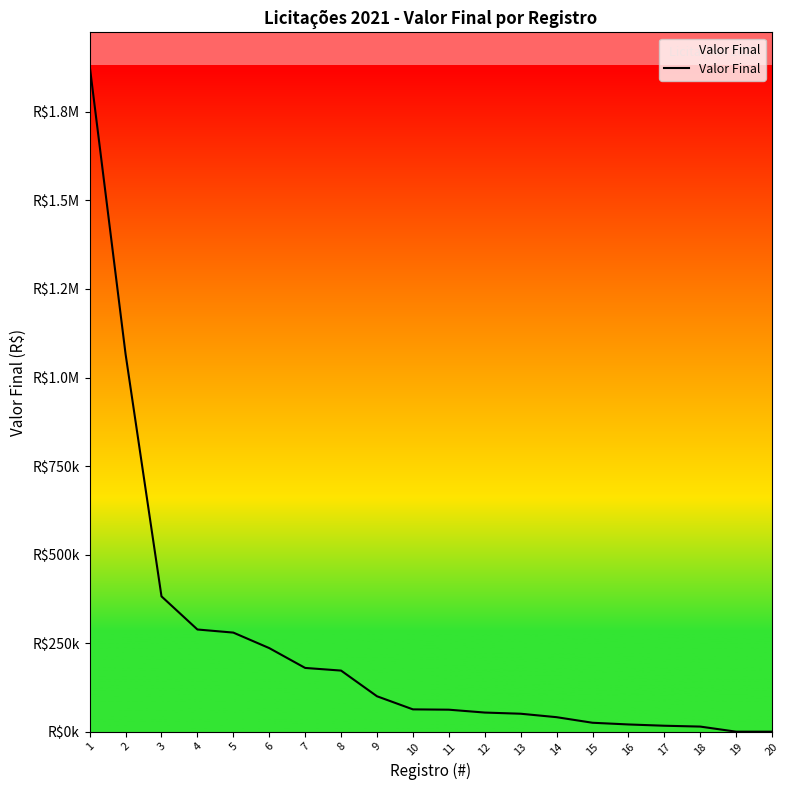

Does the chart display data point markers on the line(s)?

No